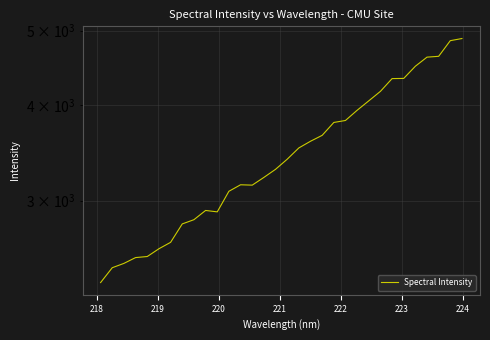

The chart shows a value of 1589.4 at 225. True or false?

False